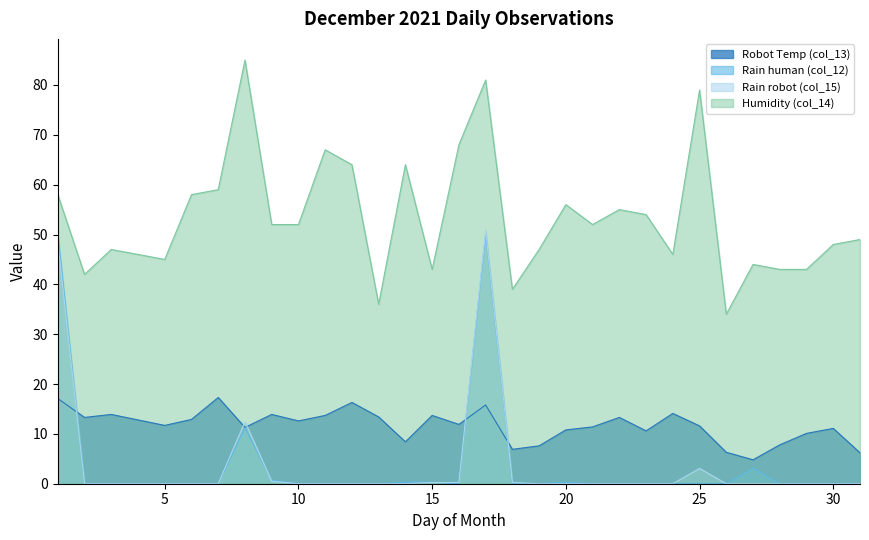

Does the chart have visible grid lines?

No